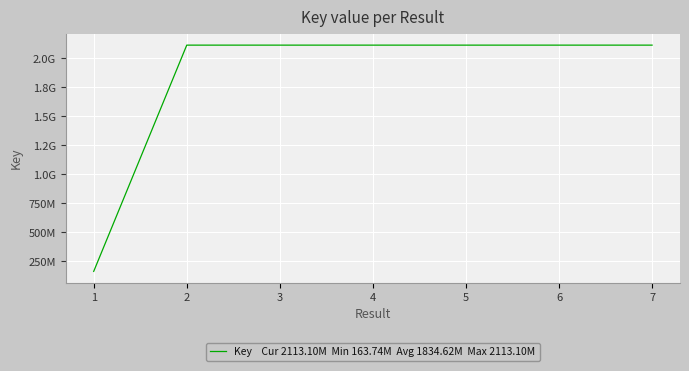

Is this an area chart (filled region under the line)?

No